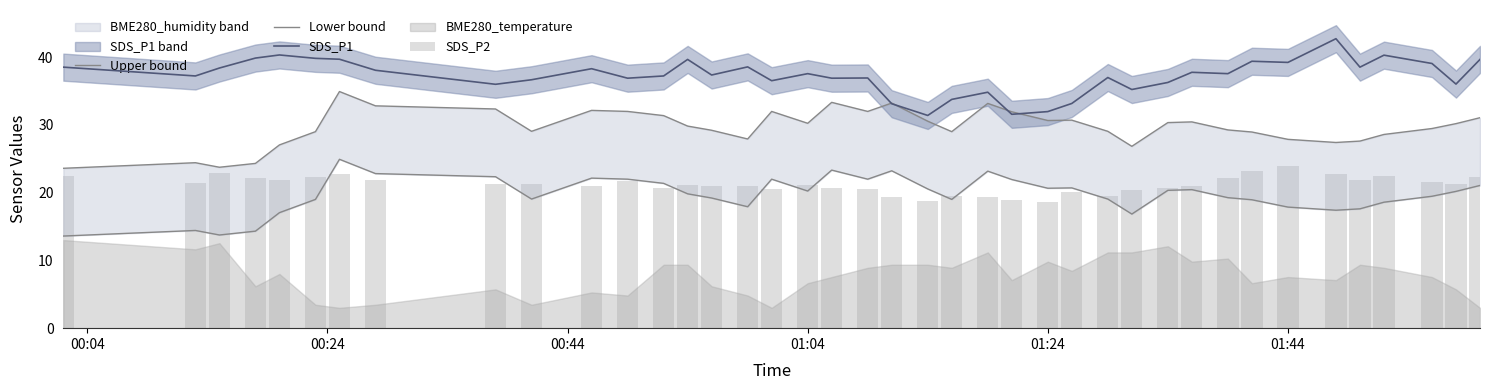

The SDS_P1 series shows 22.2 at 01:24. True or false?

False